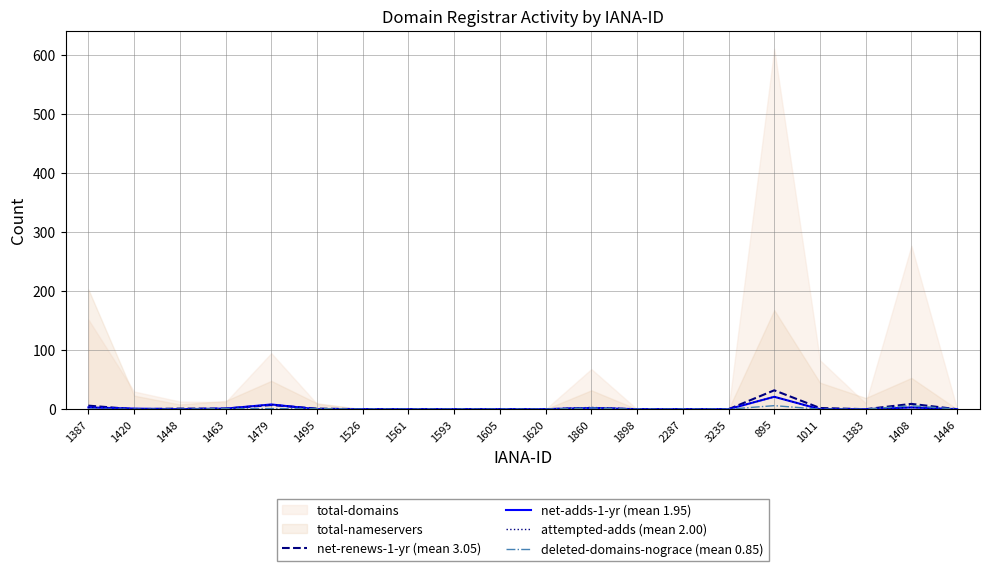

Is it true that net-renews-1-yr (mean 3.05) equals 0 at 1446?

True